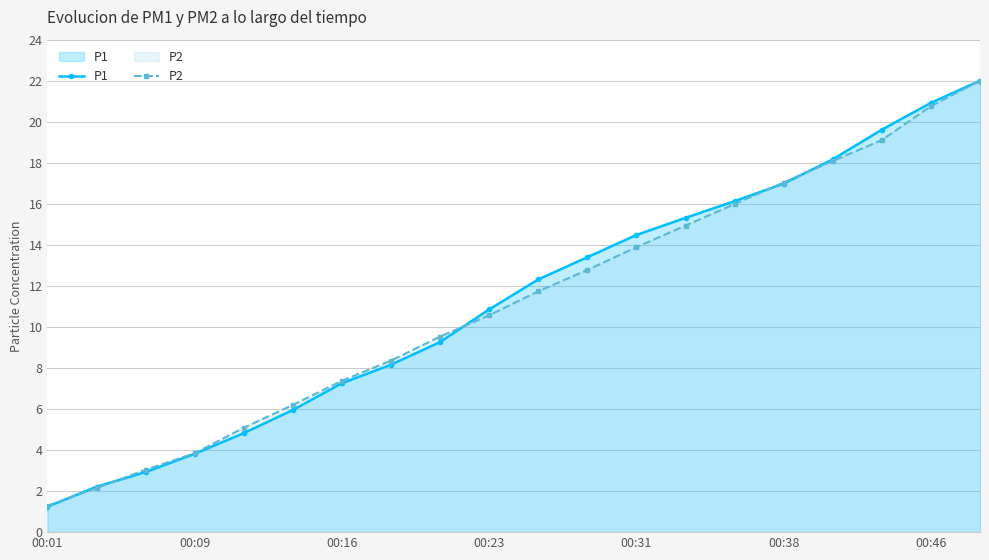

At how many categories does at least one series exceed 11?

10